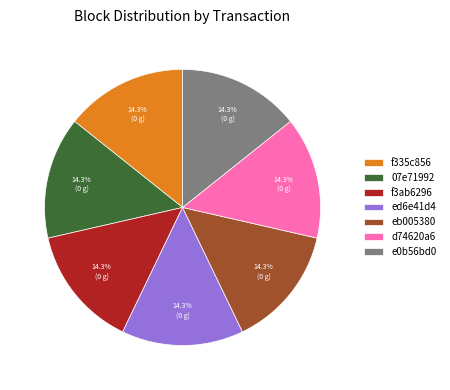

Approximately how many times larger is the value at d74620a6 compared to e0b56bd0?

1.0